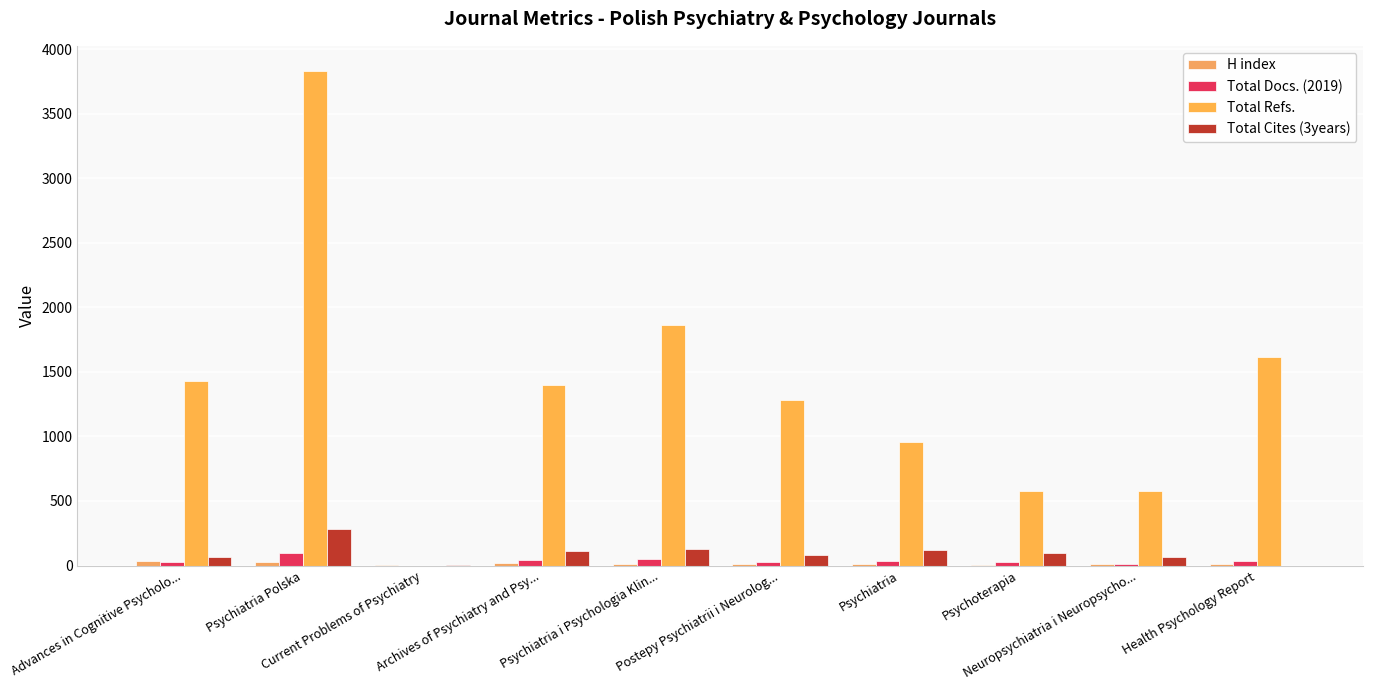

The value of H index at Psychiatria Polska is 8. True or false?

False